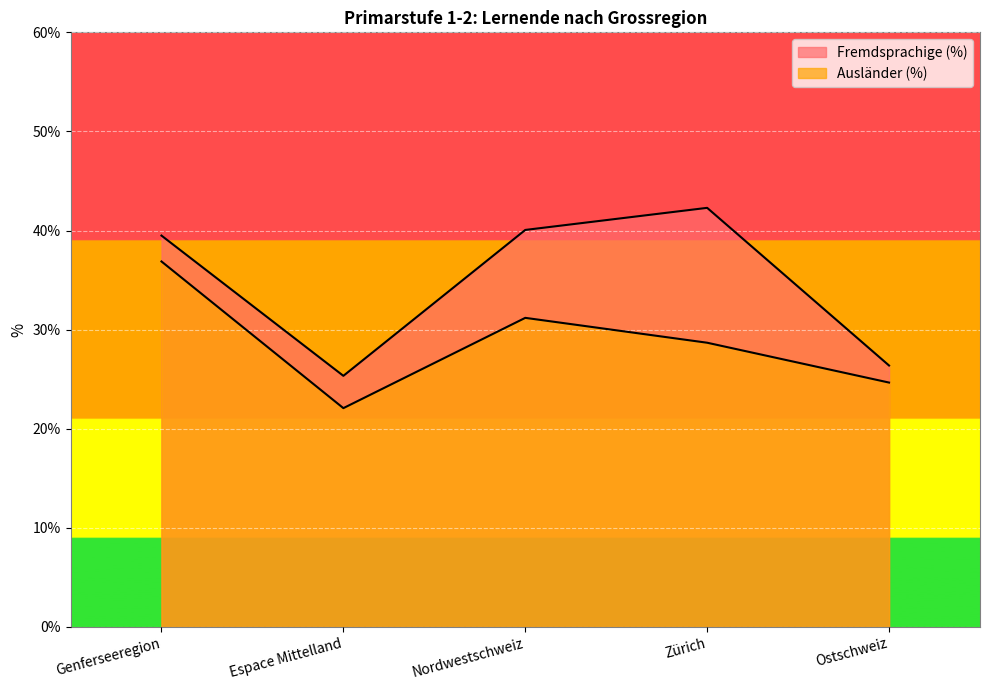

What is the difference between the Ausländer (%) values at Espace Mittelland and Zürich?

6.6